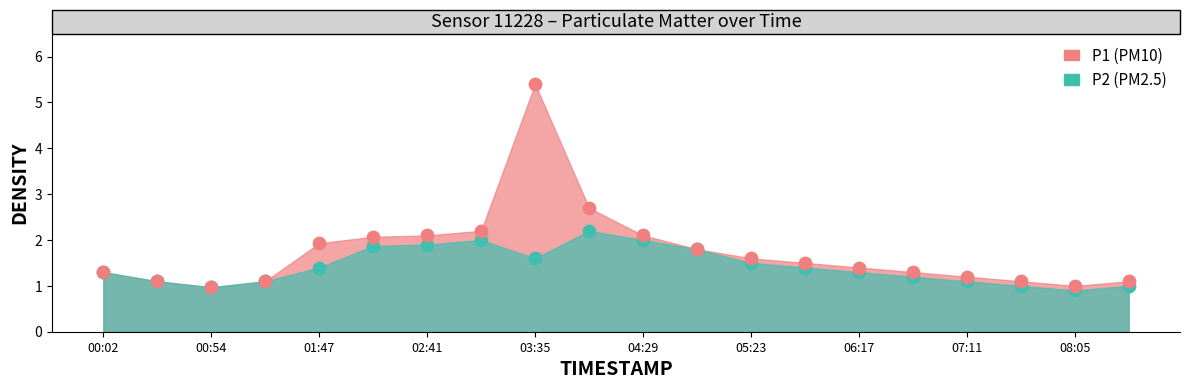

Across all series, what Y value is closest to 3?

2.7